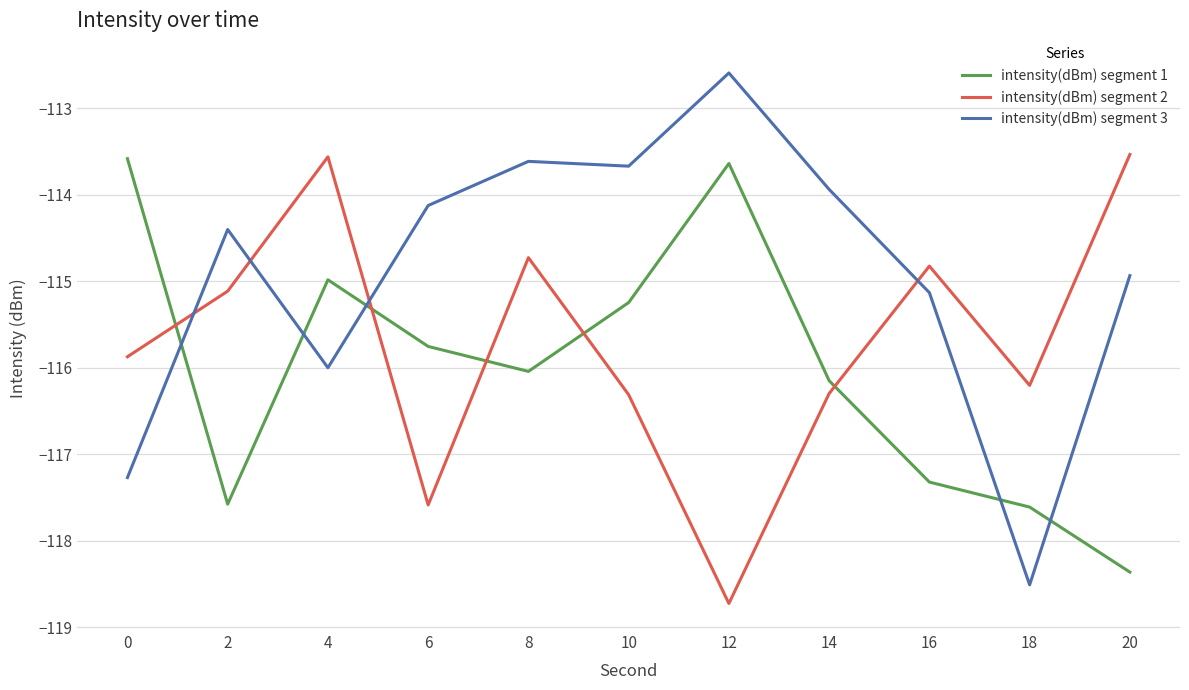

Which series has the largest range (max minus min)?

intensity(dBm) segment 3